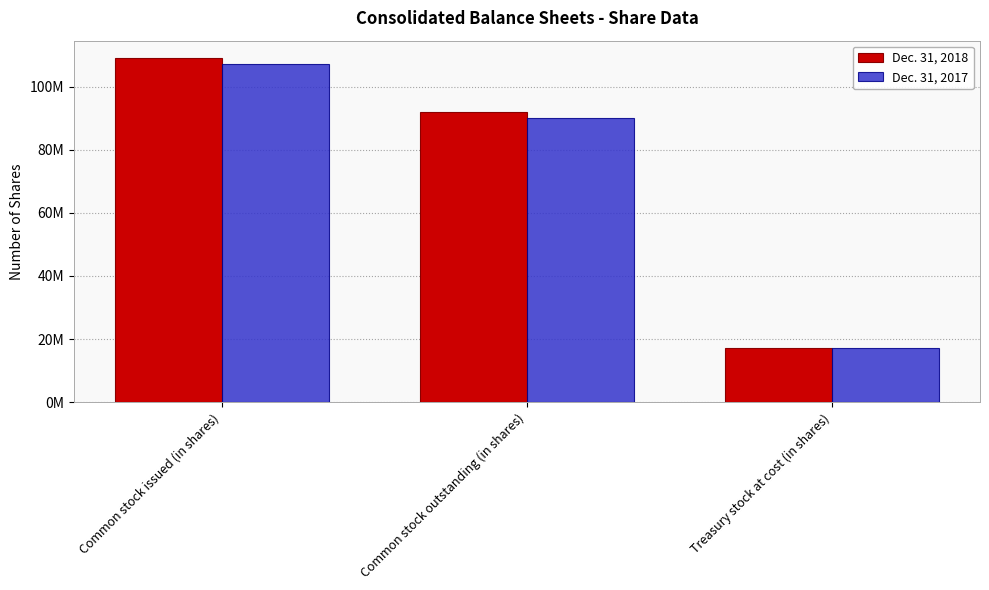

What is the total value across all series at Common stock outstanding (in shares)?

181800000